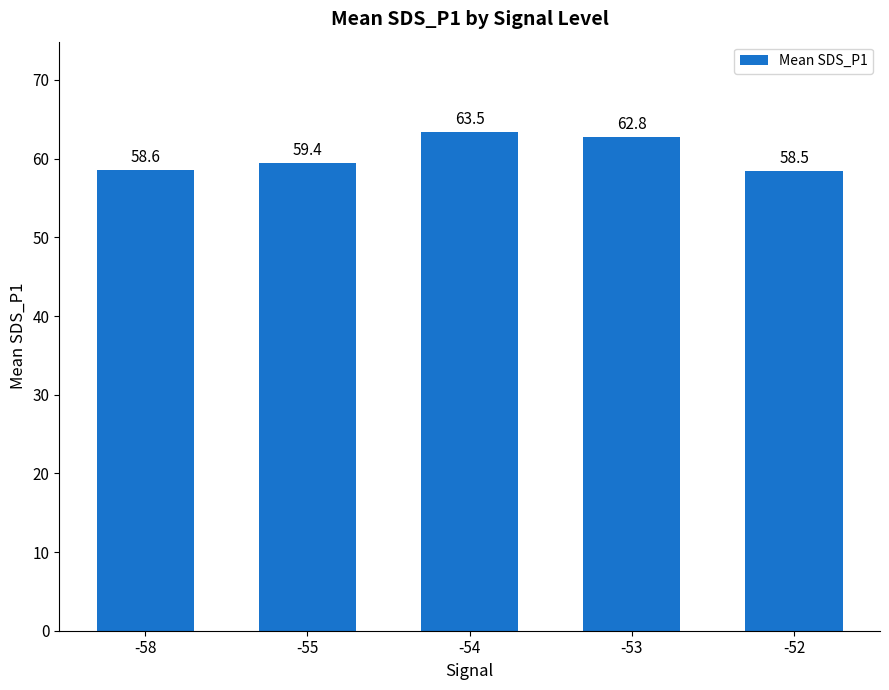

What is the approximate value at -53?

62.8